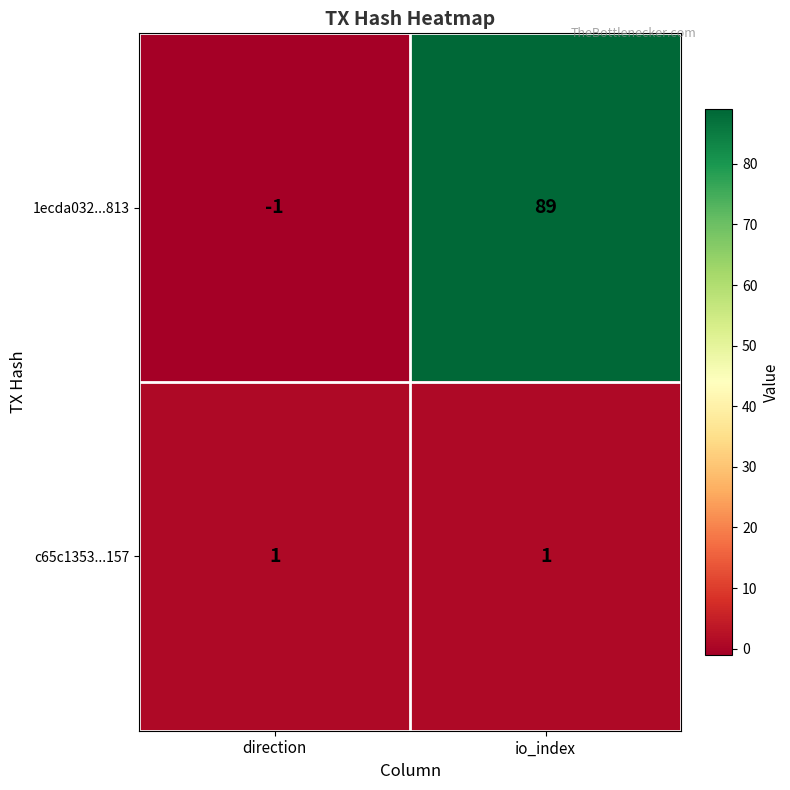

At how many categories does at least one series exceed 88?

1